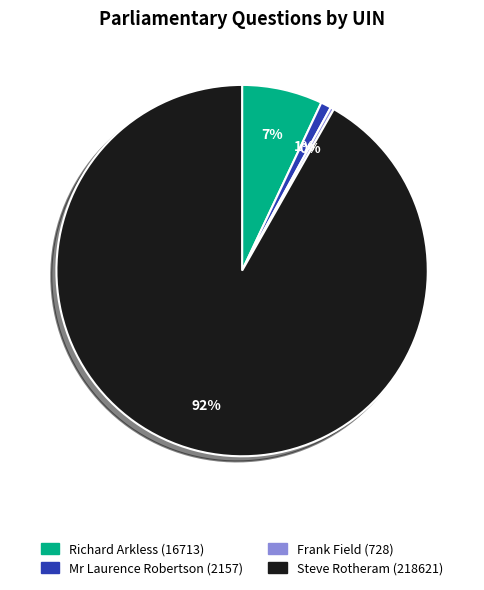

Which category has the smallest portion of the pie?

Frank Field (728)